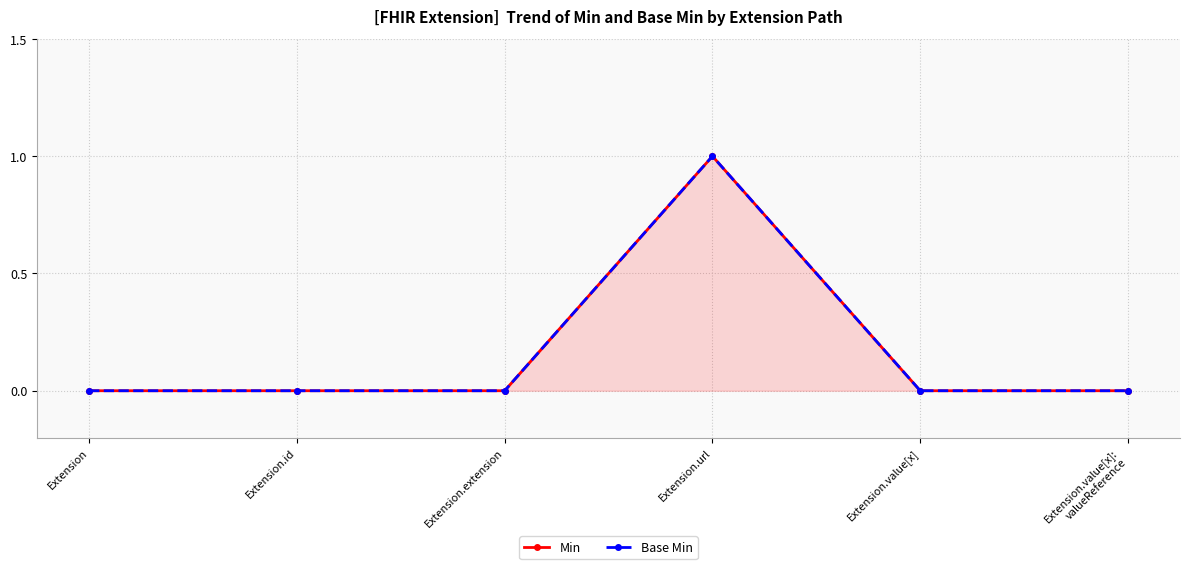

Which series has the widest spread of values?

Min